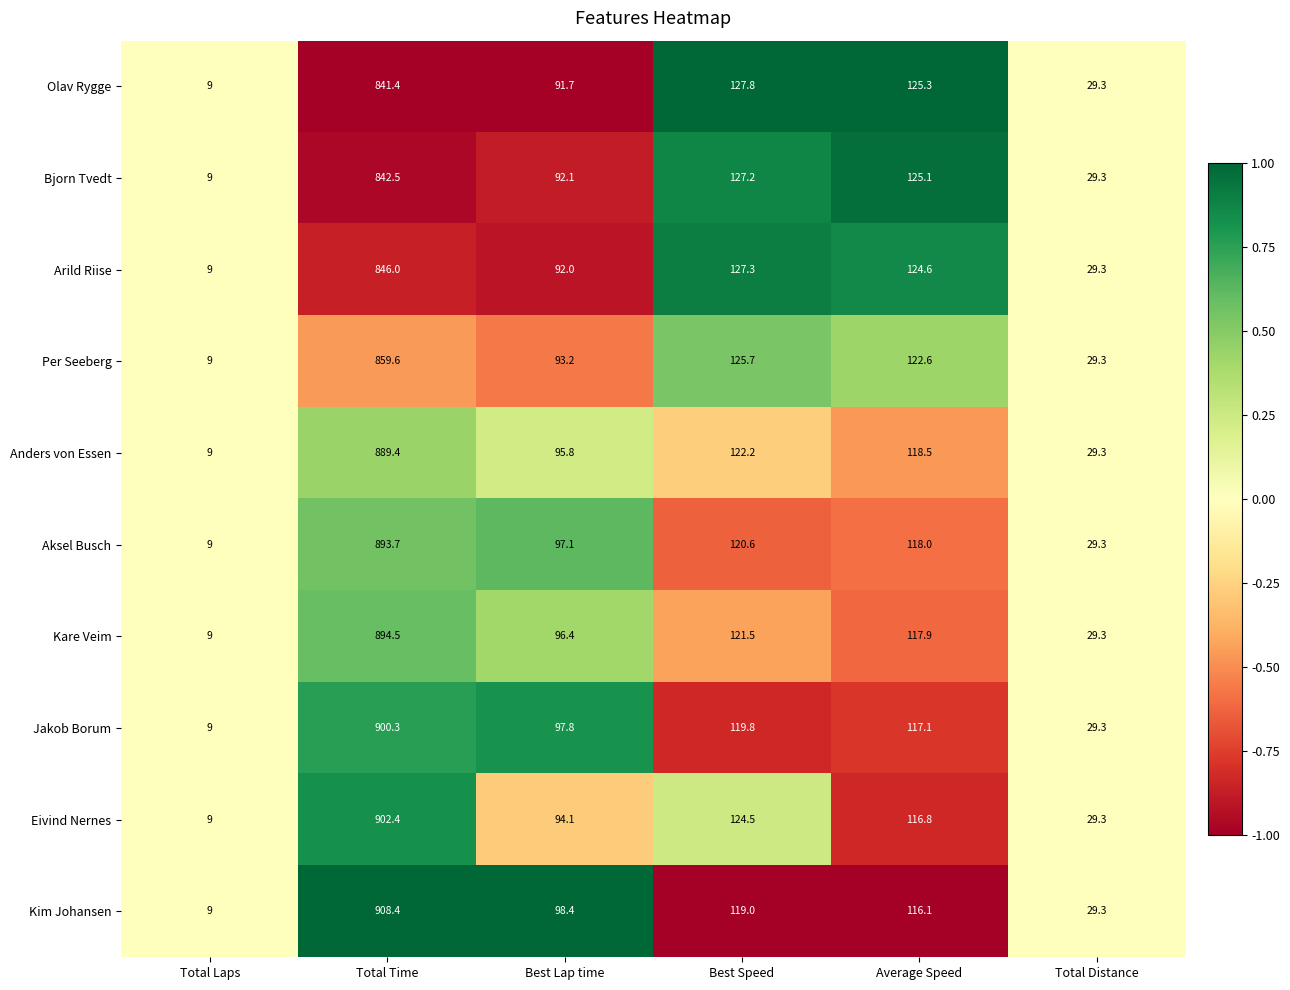

Rank the series by their maximum value, from lowest to highest.

Olav Rygge, Bjorn Tvedt, Arild Riise, Per Seeberg, Anders von Essen, Aksel Busch, Kare Veim, Jakob Borum, Eivind Nernes, Kim Johansen